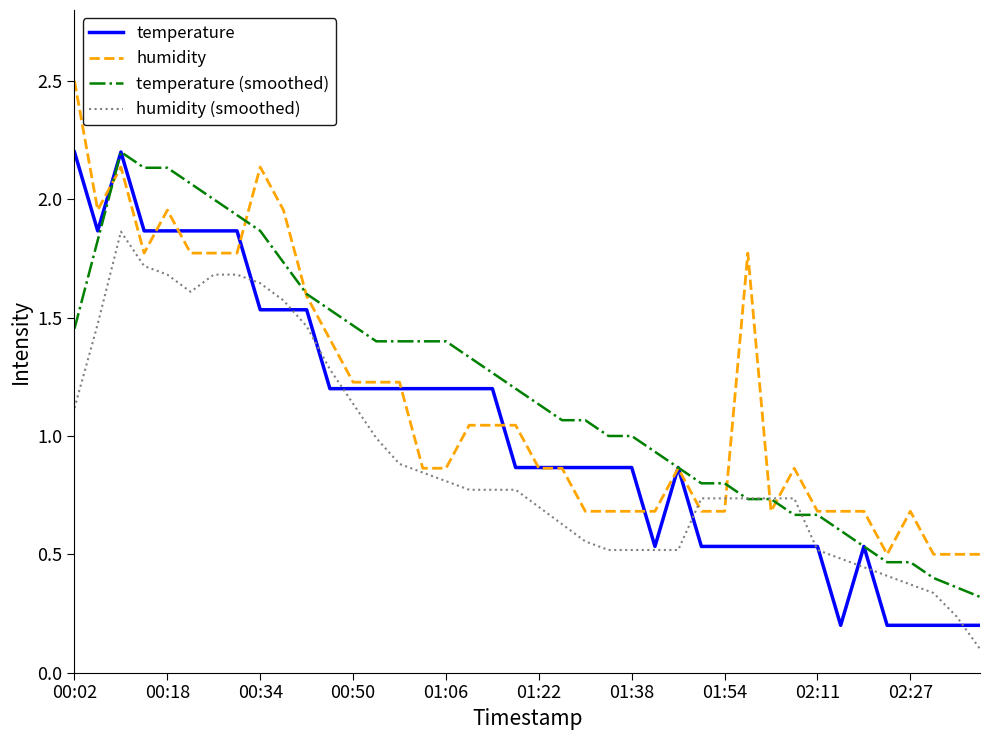

What are all the series names shown in the legend?

temperature, humidity, temperature (smoothed), humidity (smoothed)